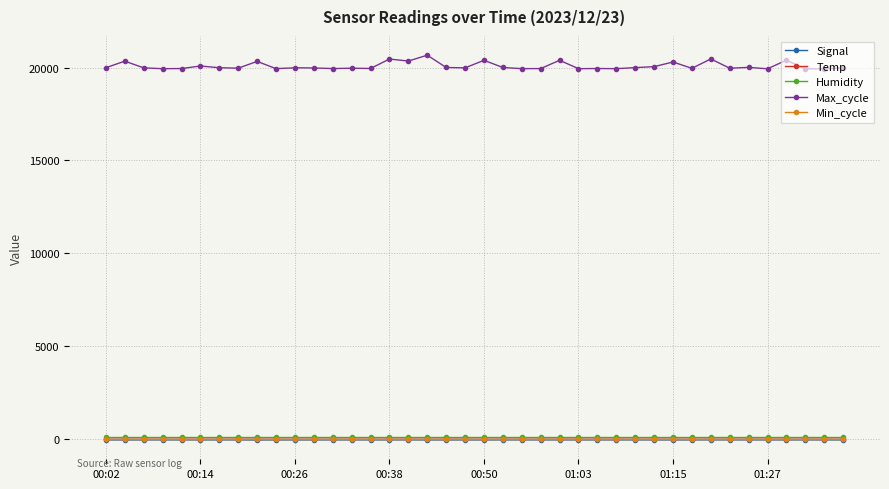

True or false: Min_cycle and Temp intersect in this chart.

False